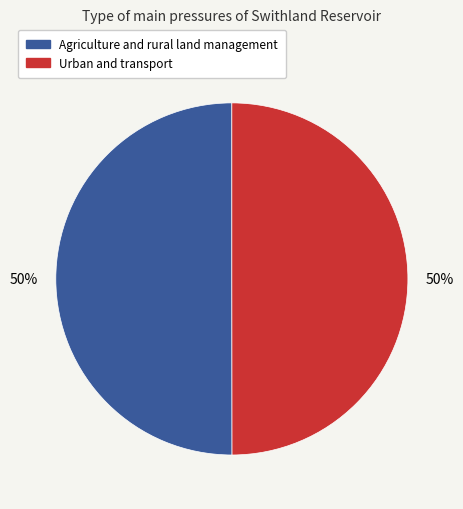

Combined, do Agriculture and rural land management and Urban and transport account for over 50%?

Yes